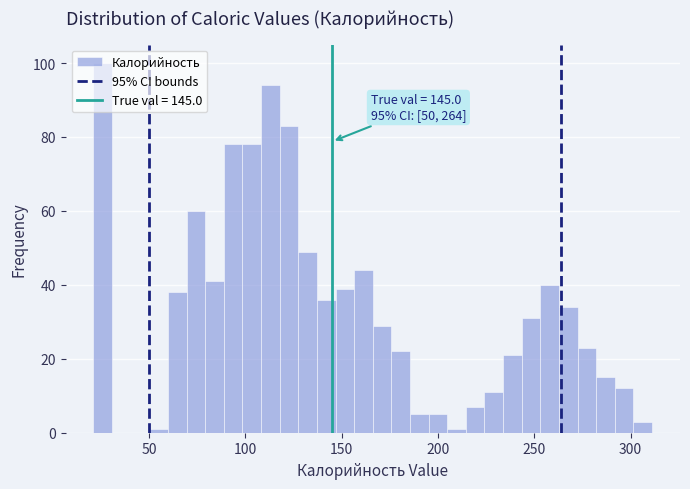

Read against the x-axis, roughly where is the centre of the tallest bar?

25